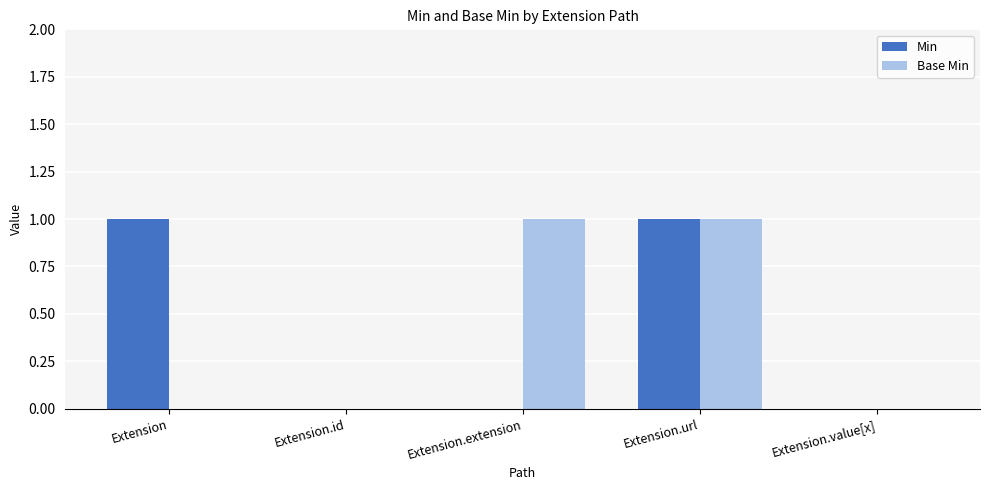

The value of Base Min at Extension.value[x] is 0. True or false?

True